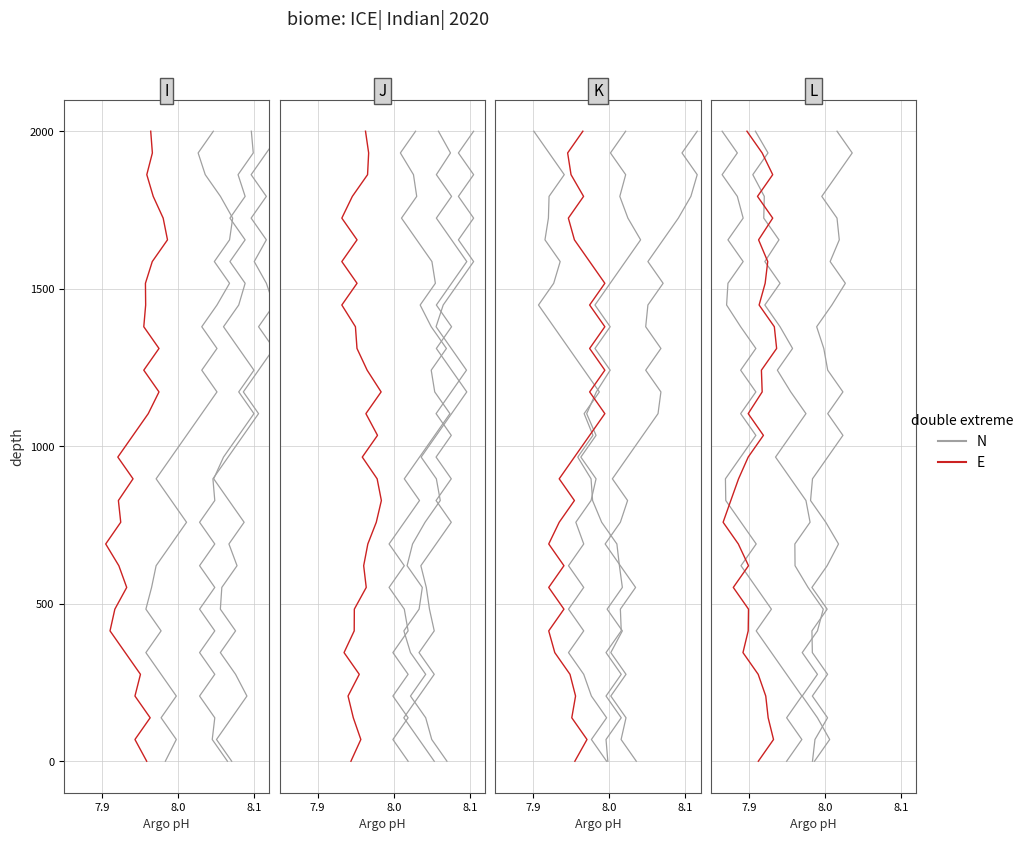

How many positive values does the E series have?

29